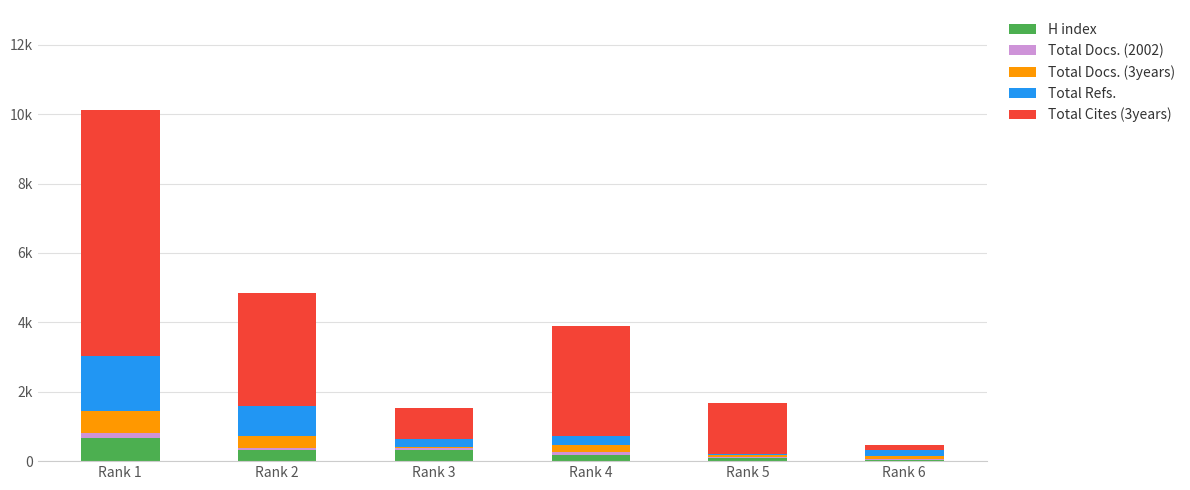

Does the chart contain stacked bars?

Yes